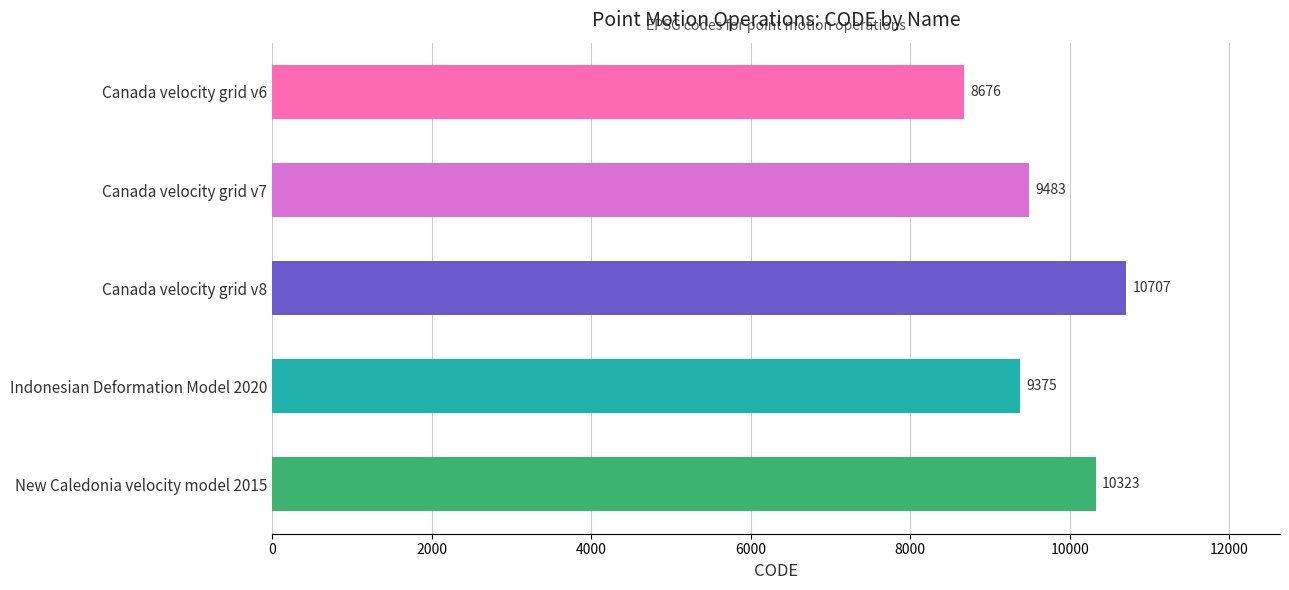

What is the label of the 3rd bar from the bottom?

Canada velocity grid v8